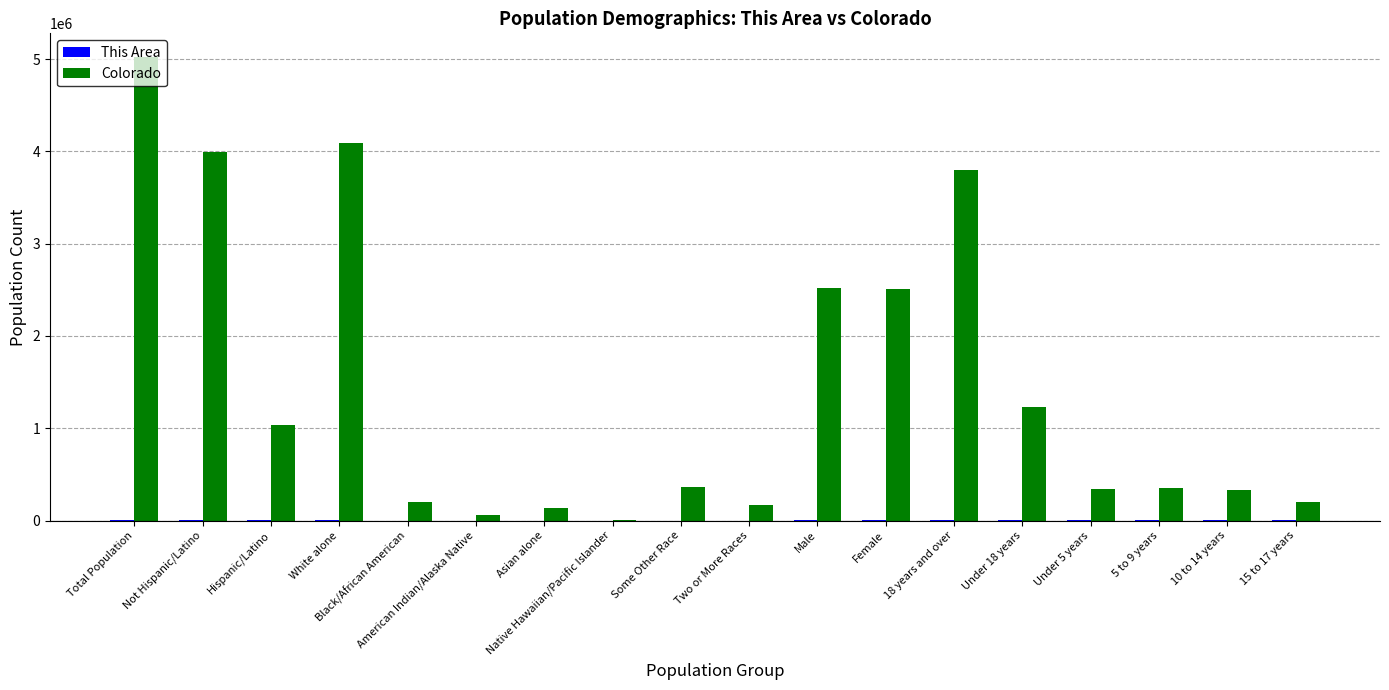

Between Total Population and Two or More Races, which series saw the biggest shift?

Colorado